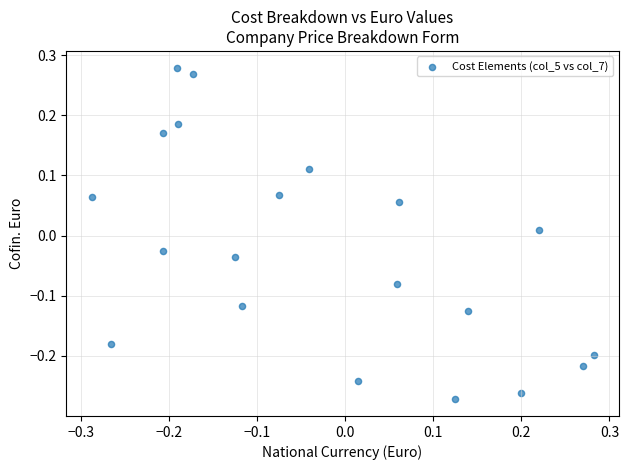

What is the range of X values (max minus min)?

0.6